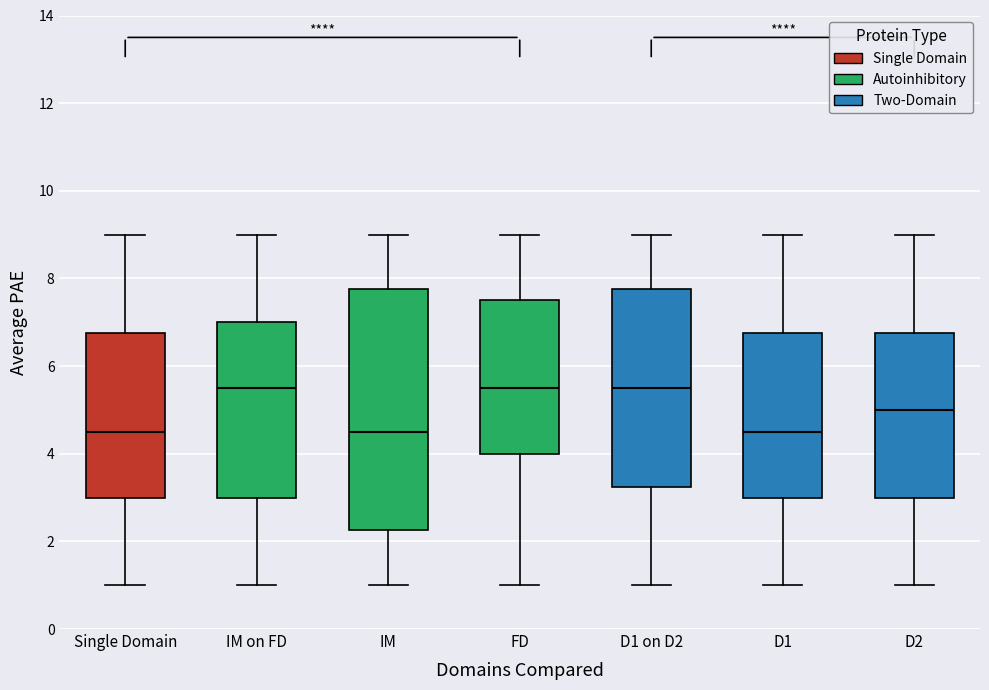

Reading left to right, transcribe this box plot: for each box, give where its median line is, the range the box spans, and where its two whiskers end, as read against the y-axis. The values are not printed on the chart, so give them approximately, as read against the axis.

Single Domain: median 4.6, box 3.0 to 6.8, whiskers 1.0 to 9.0
IM on FD: median 5.6, box 3.0 to 7.0, whiskers 1.0 to 9.0
IM: median 4.6, box 2.2 to 7.8, whiskers 1.0 to 9.0
FD: median 5.6, box 4.0 to 7.6, whiskers 1.0 to 9.0
D1 on D2: median 5.6, box 3.2 to 7.8, whiskers 1.0 to 9.0
D1: median 4.6, box 3.0 to 6.8, whiskers 1.0 to 9.0
D2: median 5.0, box 3.0 to 6.8, whiskers 1.0 to 9.0